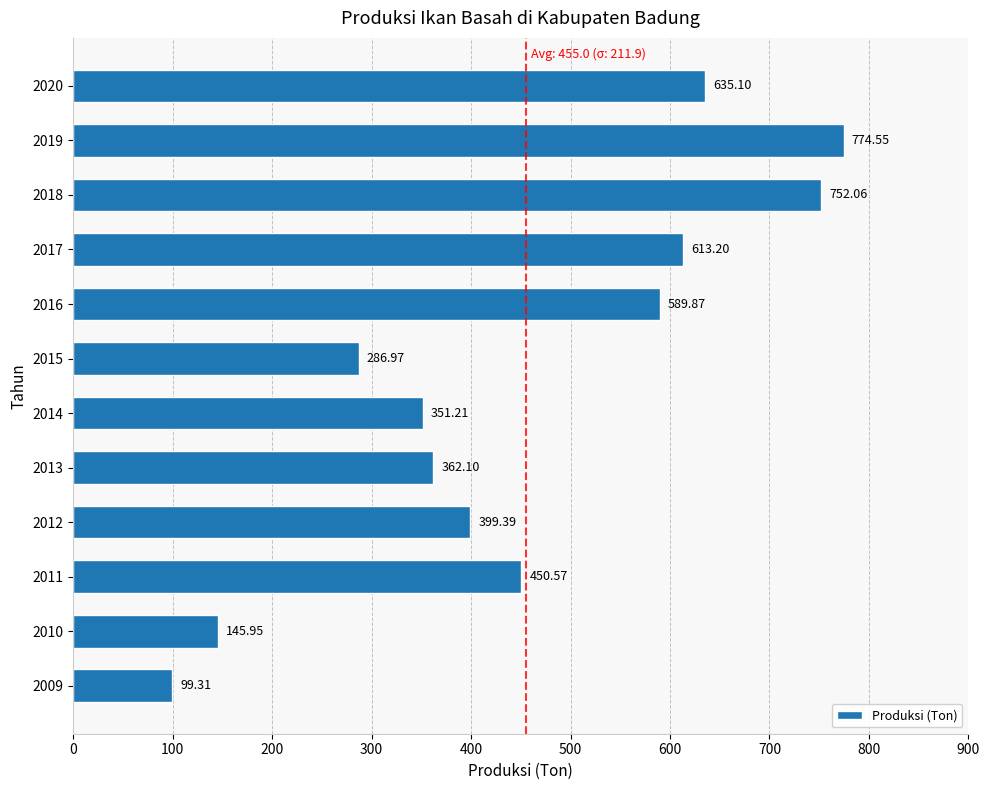

Which has a higher value, 2012 or 2020?

2020